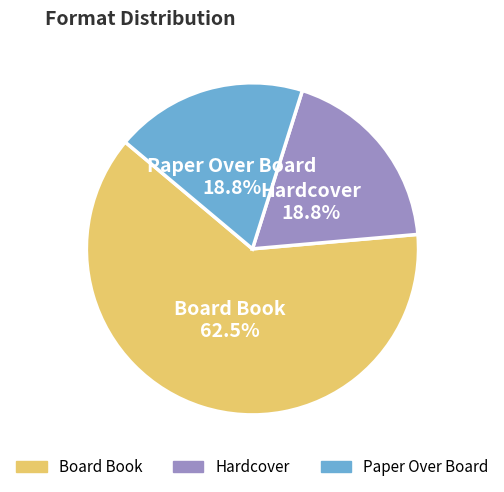

Which slice is the largest?

Board Book